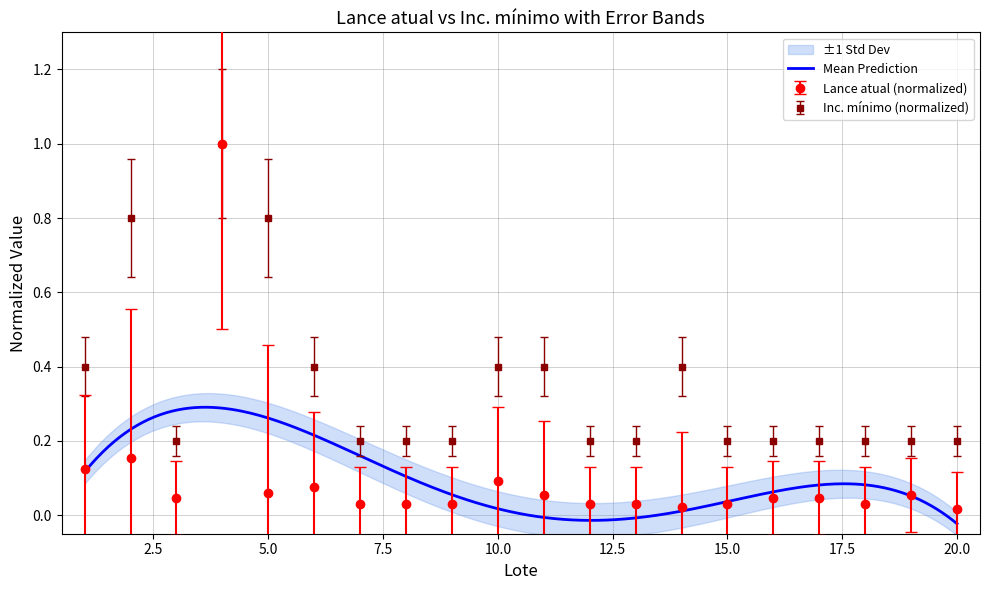

True or false: Lance atual has more than 0 points higher than both neighbors.

True